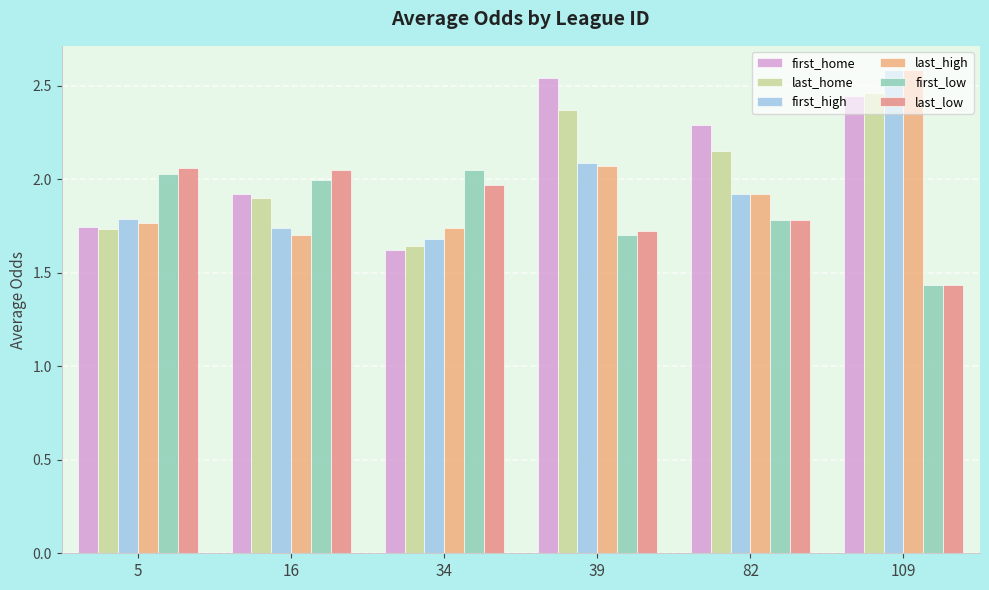

Is it true that first_low equals 2.0 at 5?

True